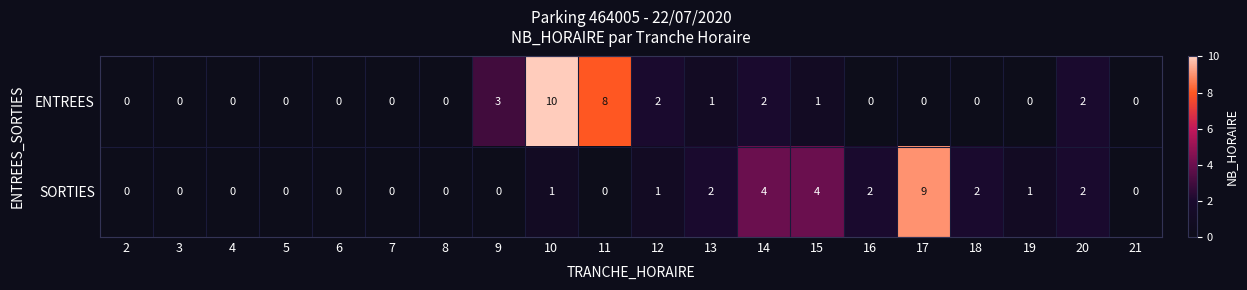

At which category is the sum across all series the highest?

10